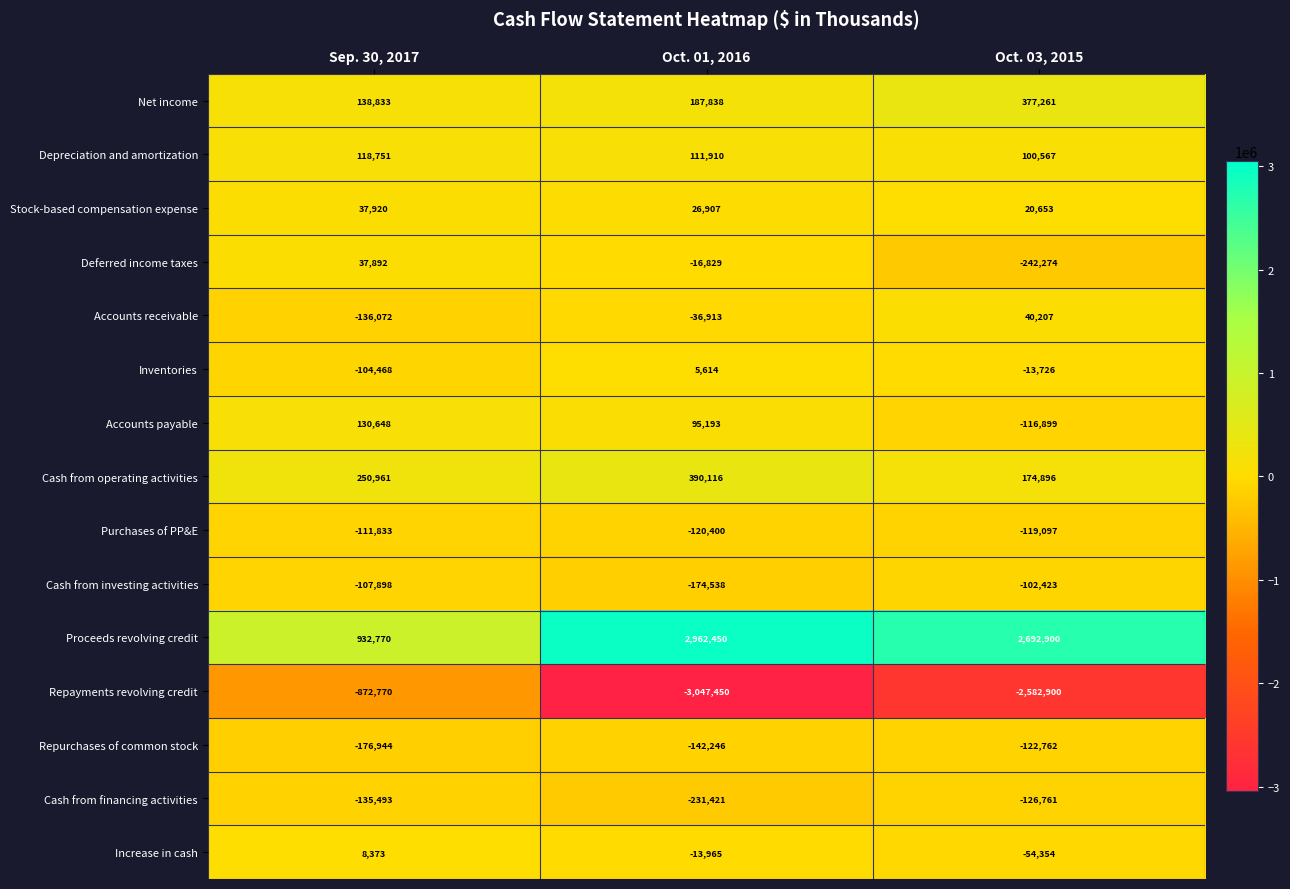

What is the maximum value shown in the chart?

2962450